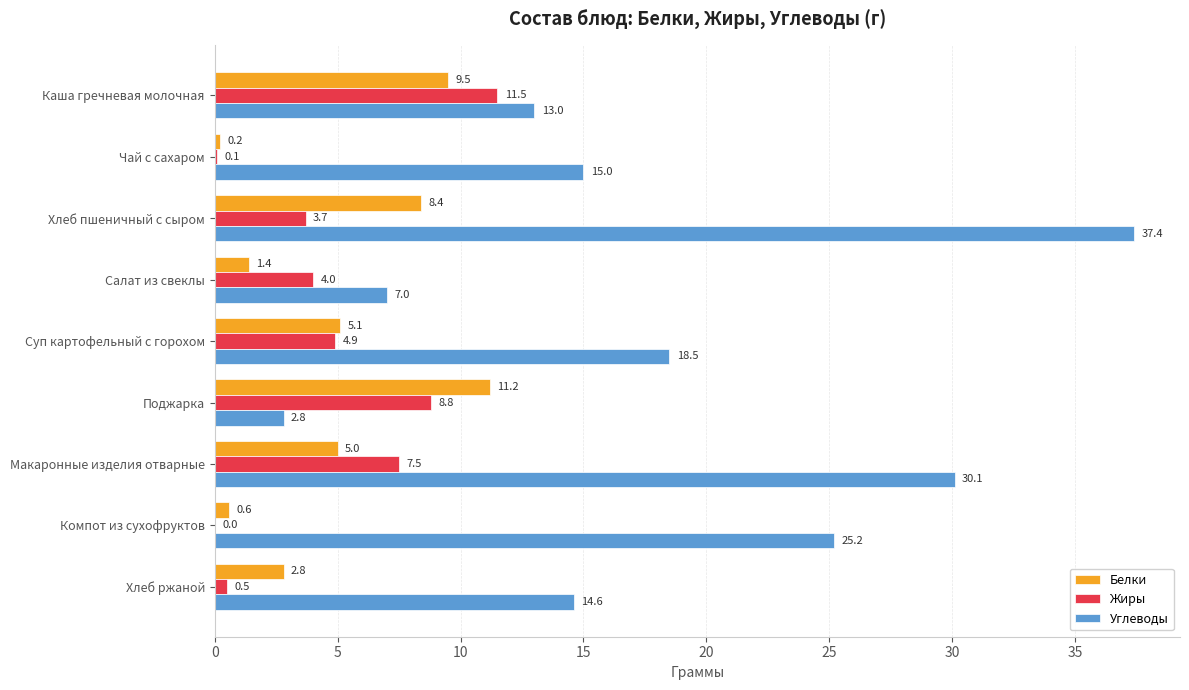

Which series has the largest total across all categories?

Углеводы